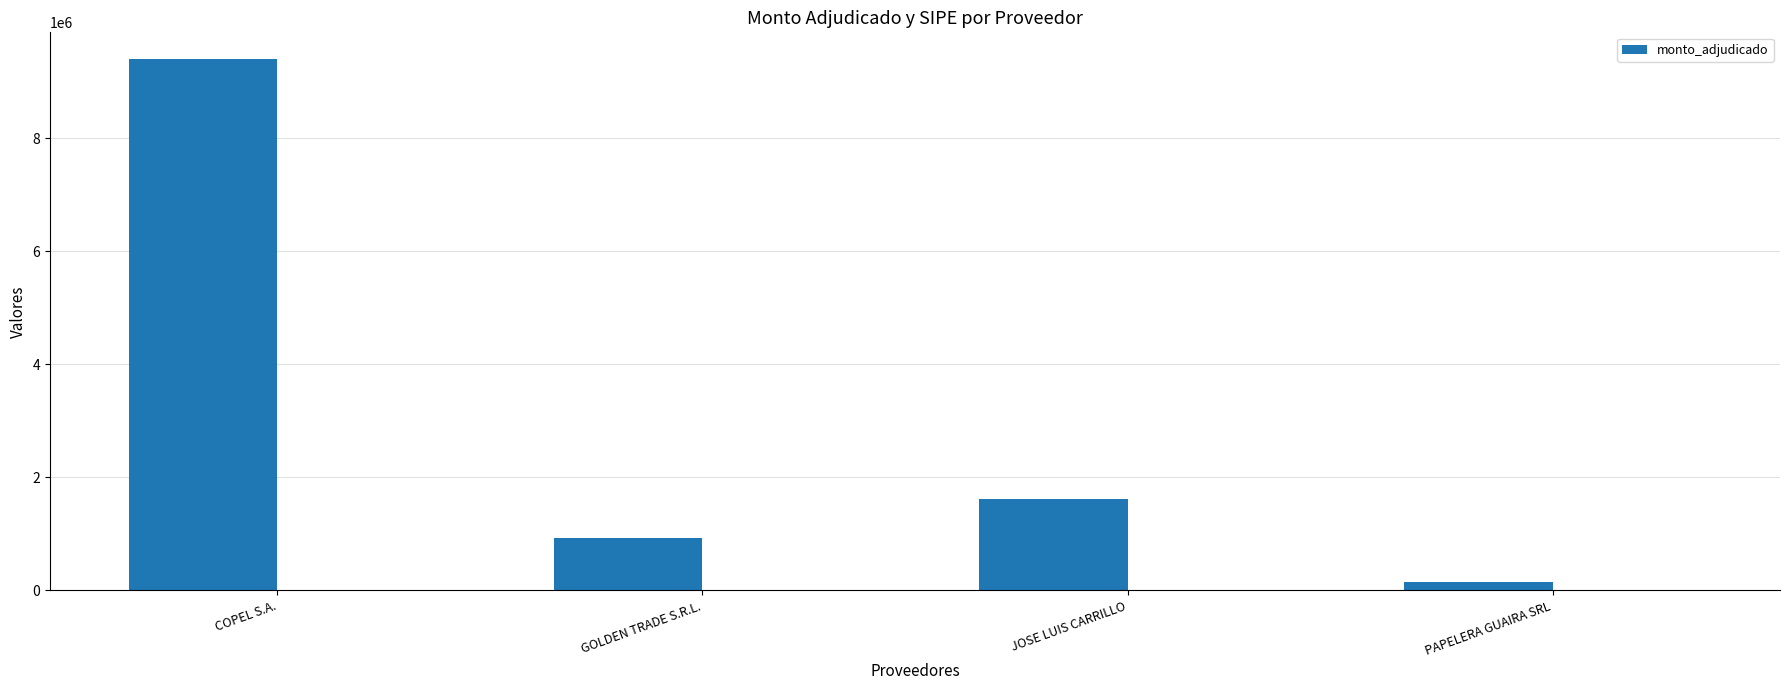

What is the label of the 3rd bar from the left?

JOSE LUIS CARRILLO